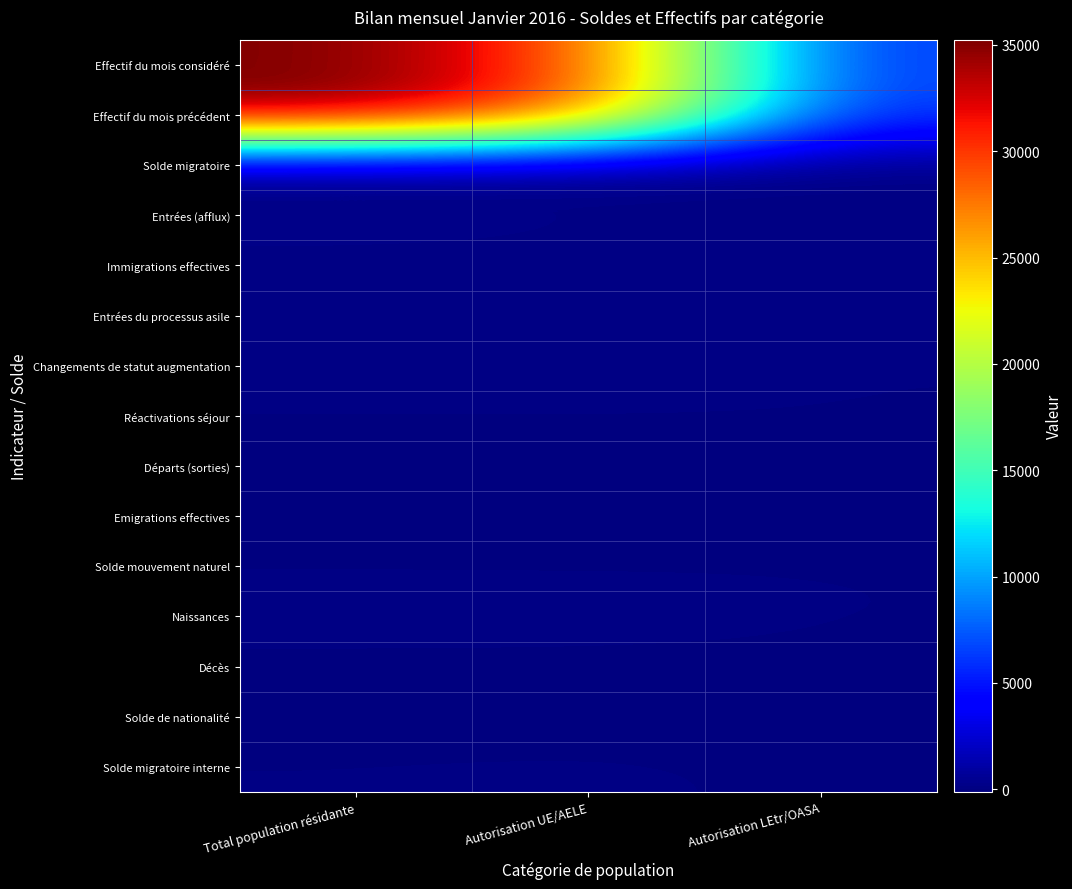

Rank the series at Total population résidante from lowest to highest value.

Départs (sorties), Emigrations effectives, Solde de nationalité, Décès, Entrées du processus asile, Réactivations séjour, Solde migratoire interne, Solde mouvement naturel, Naissances, Solde migratoire, Immigrations effectives, Changements de statut augmentation, Entrées (afflux), Effectif du mois précédent, Effectif du mois considéré